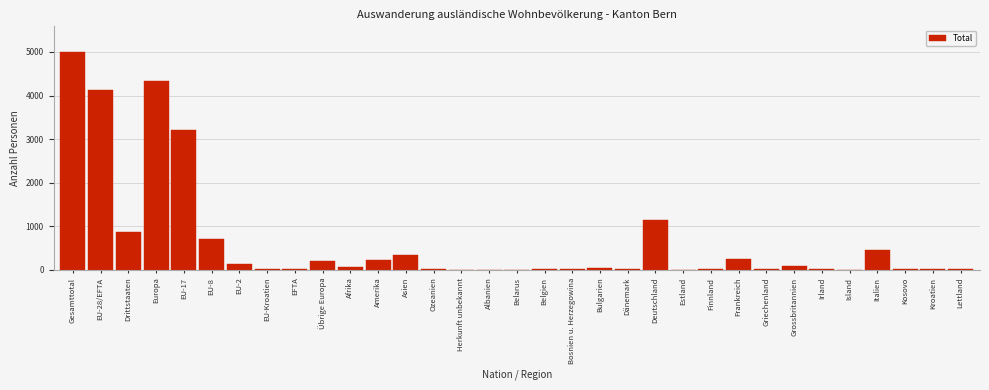

What is the sum of all values?

21487